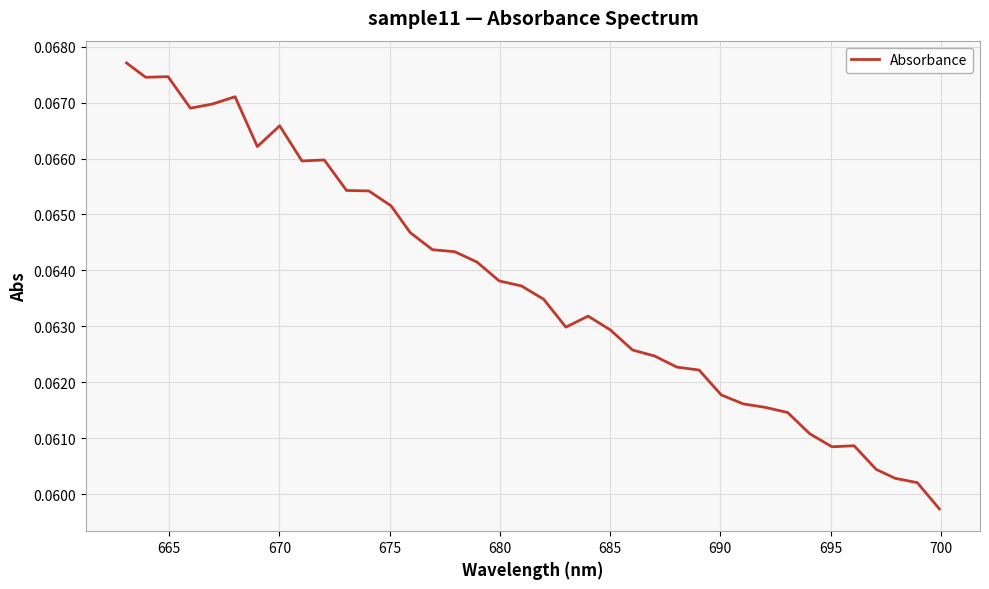

What is the average value?

0.1